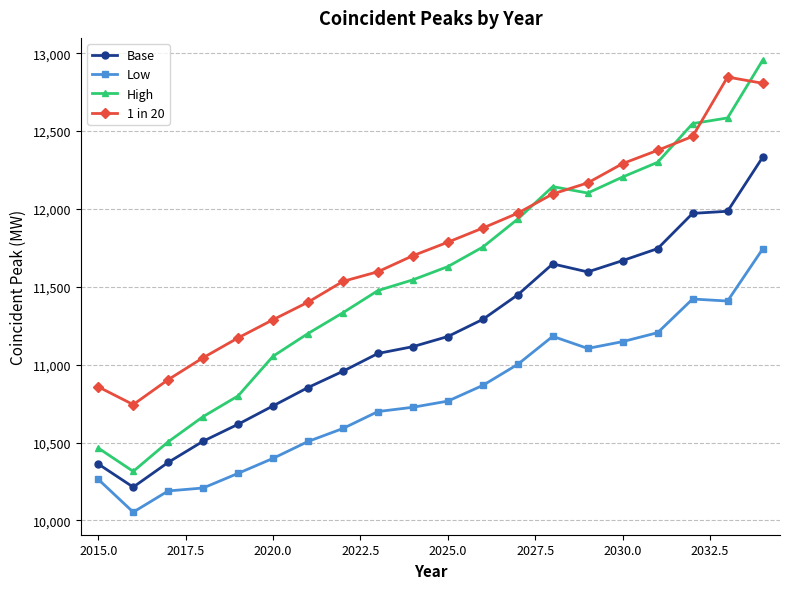

True or false: Low and 1 in 20 intersect in this chart.

False